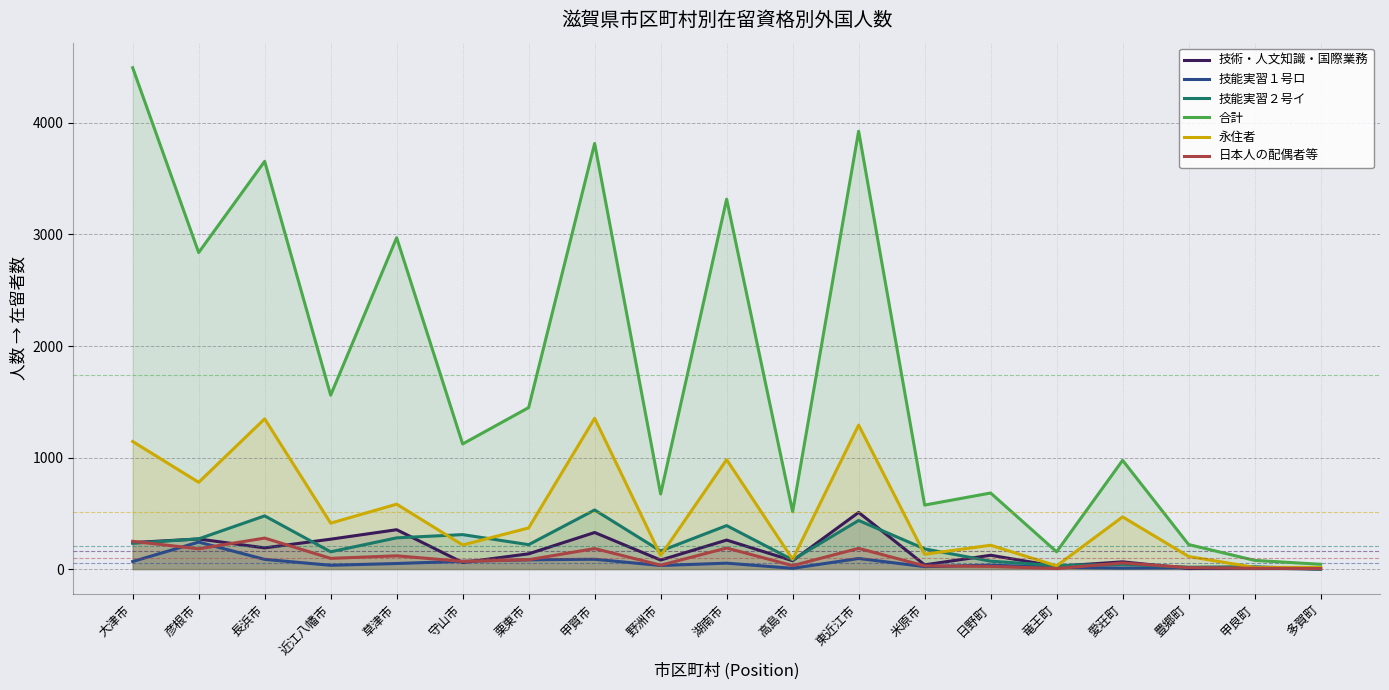

Between which two adjacent categories do 永住者 and 技能実習２号イ first intersect?

草津市 and 守山市